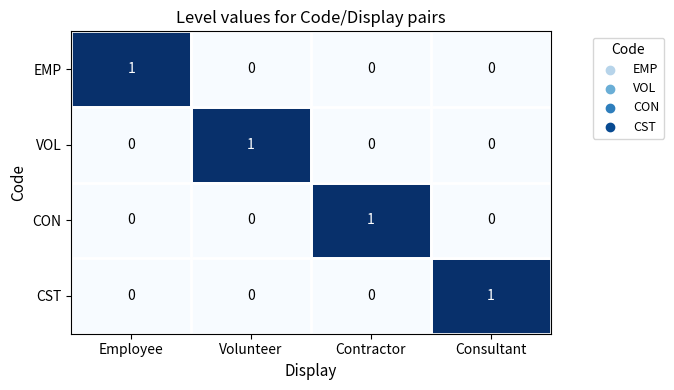

What is the spread (max minus min) of values at Volunteer?

1